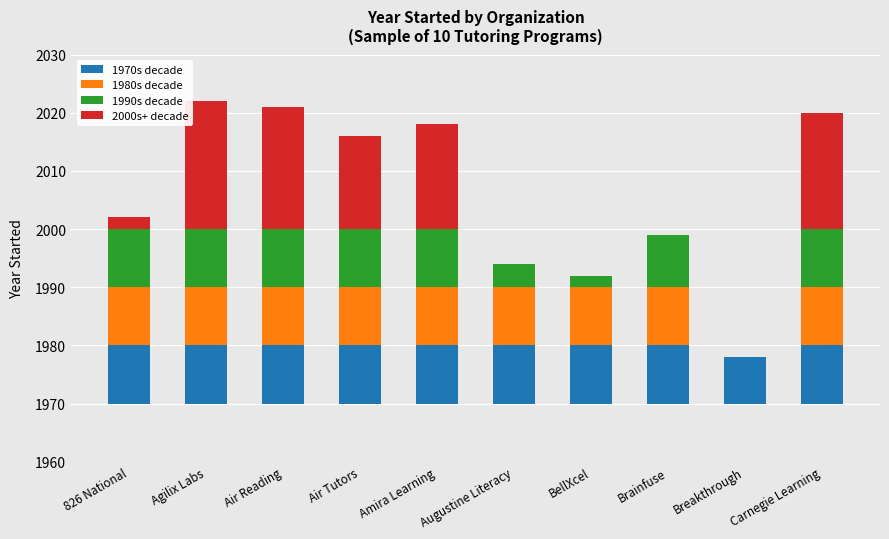

What is the label of the 6th bar from the left?

Augustine Literacy